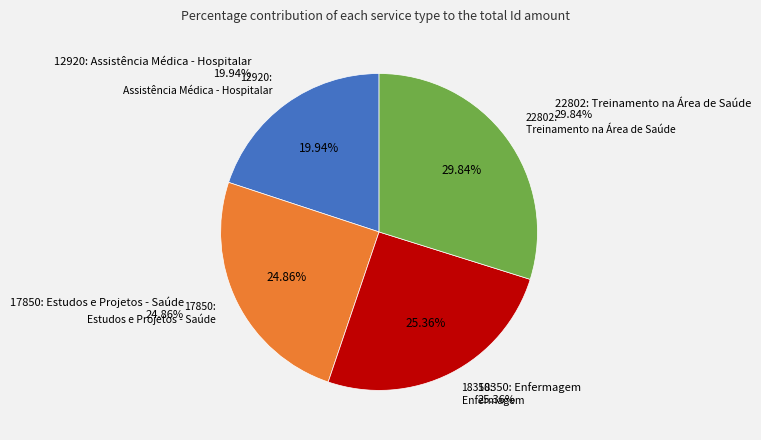

How many segments does this pie chart have?

4